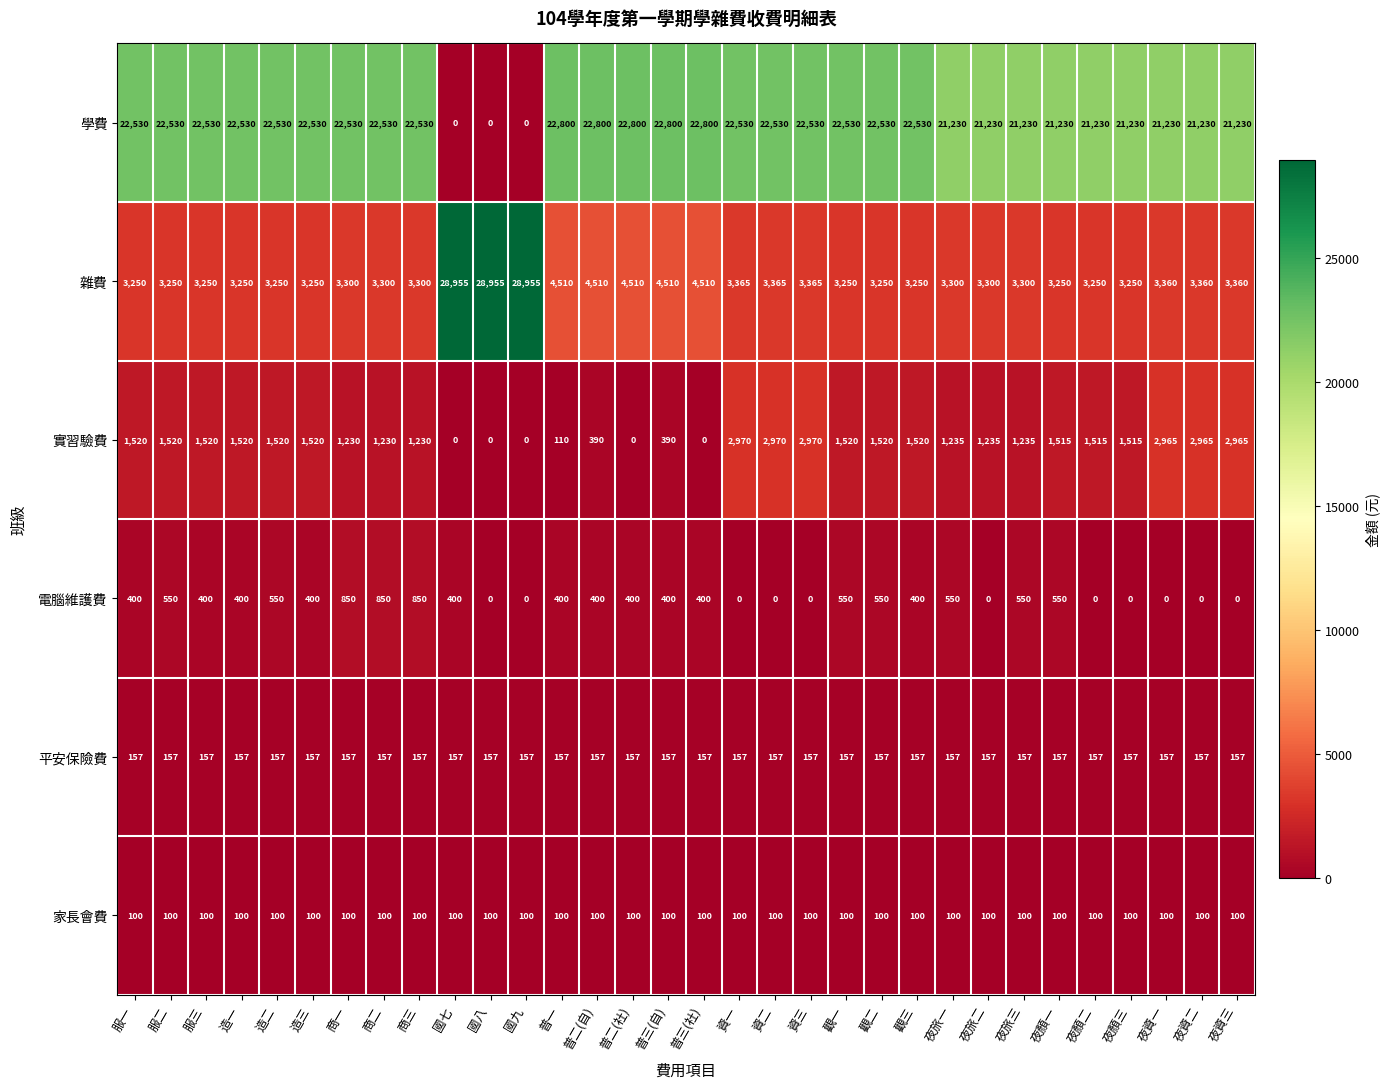

What is the highest value of the 實習驗費 series?

2970